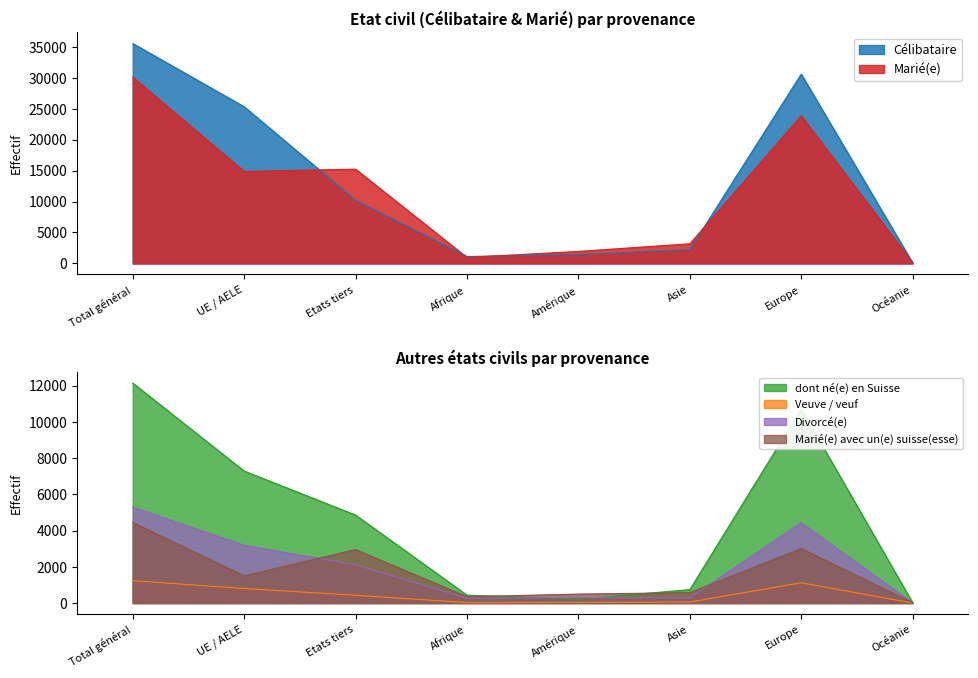

Reading left to right, what are all the values shown in this chart?

Célibataire: 35526	25312	10214	1123	1441	2246	30574	102
Marié(e): 30100	14867	15233	968	1947	3175	23849	130
dont né(e) en Suisse: 12140	7284	4856	437	210	741	10719	20
Veuve / veuf: 1234	803	431	25	35	55	1119	0
Divorcé(e): 5301	3187	2114	267	303	281	4439	10
Marié(e) avec un(e) suisse(esse): 4450	1499	2951	351	494	575	3006	22